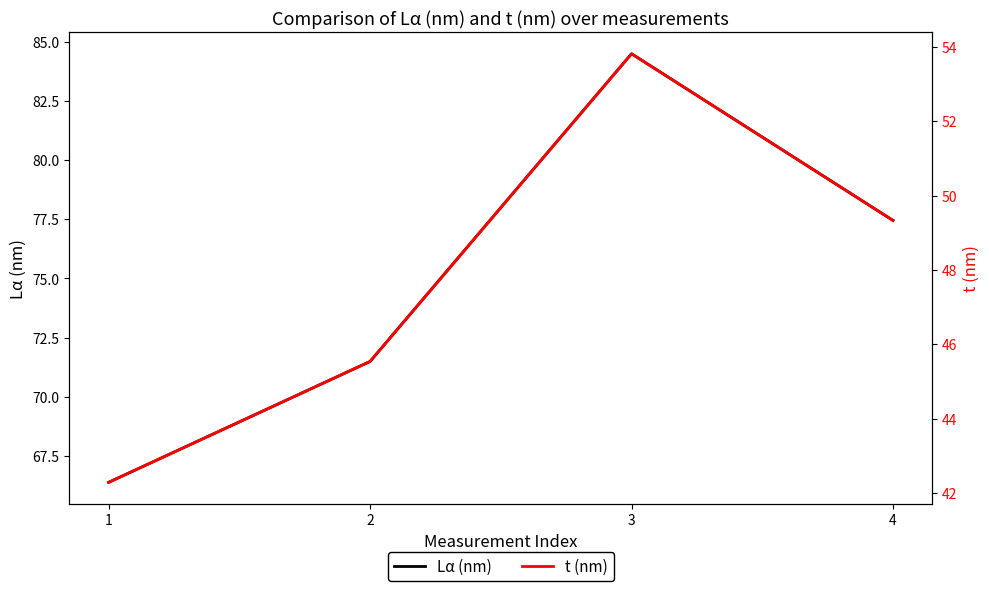

Is the value of Lα (nm) at 4 greater than the value of t (nm) at 1?

Yes